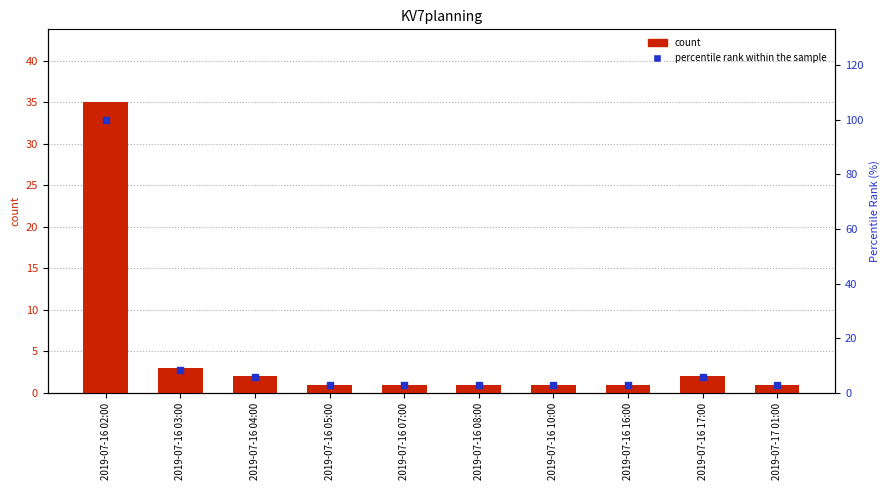

What is the total value across all series at 2019-07-16 10:00?

3.9